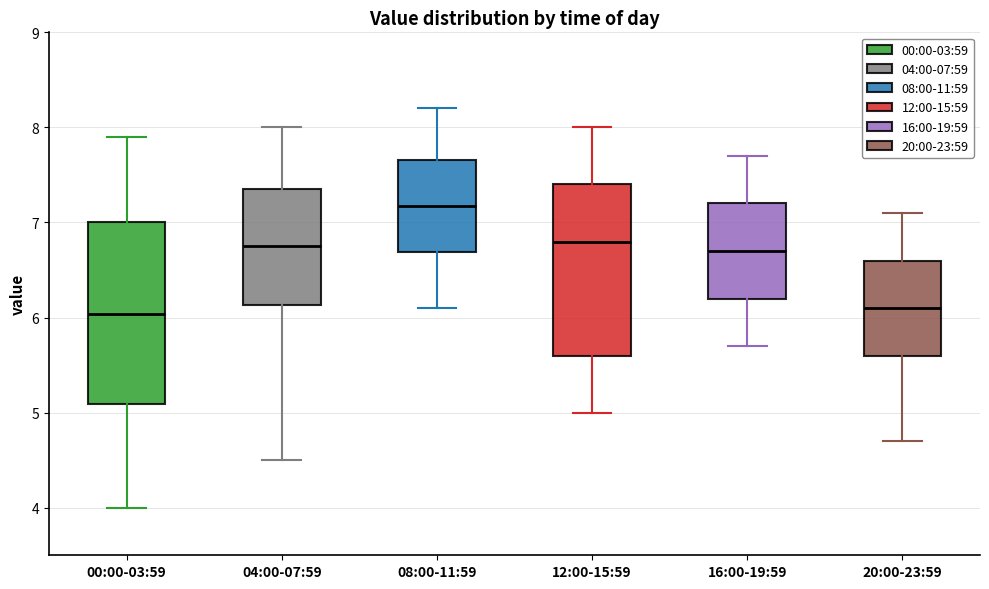

Reading left to right, read every box against the y-axis: the position of its median line, the range the box covers, and the ends of its whiskers. The values are not printed on the chart, so give them approximately, as read against the axis.

00:00-03:59: median 6.0, box 5.1 to 7.0, whiskers 4.0 to 7.9
04:00-07:59: median 6.8, box 6.1 to 7.3, whiskers 4.5 to 8.0
08:00-11:59: median 7.2, box 6.7 to 7.7, whiskers 6.1 to 8.2
12:00-15:59: median 6.8, box 5.6 to 7.4, whiskers 5.0 to 8.0
16:00-19:59: median 6.7, box 6.2 to 7.2, whiskers 5.7 to 7.7
20:00-23:59: median 6.1, box 5.6 to 6.6, whiskers 4.7 to 7.1